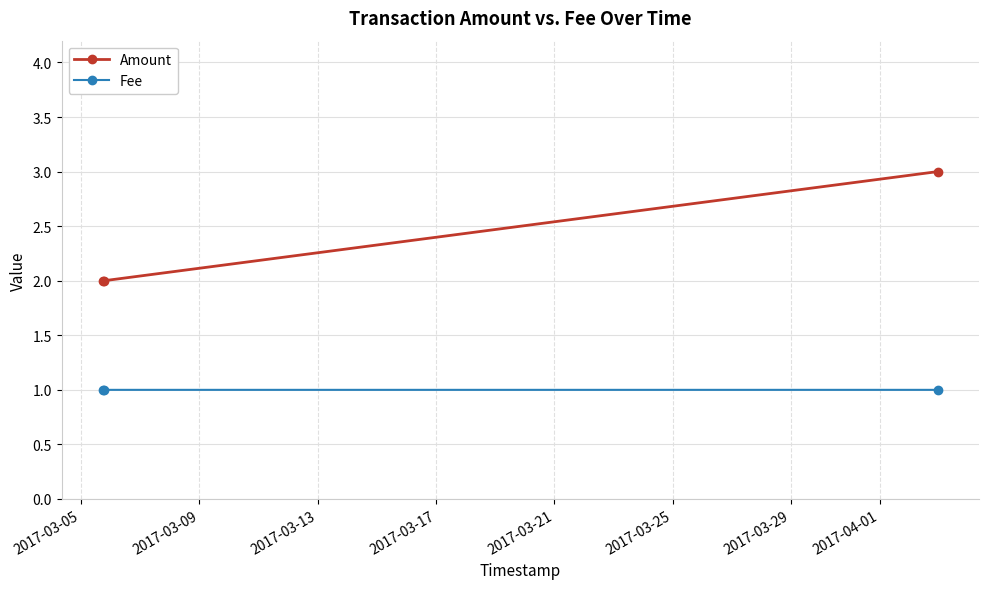

Which series has the largest range (max minus min)?

Amount